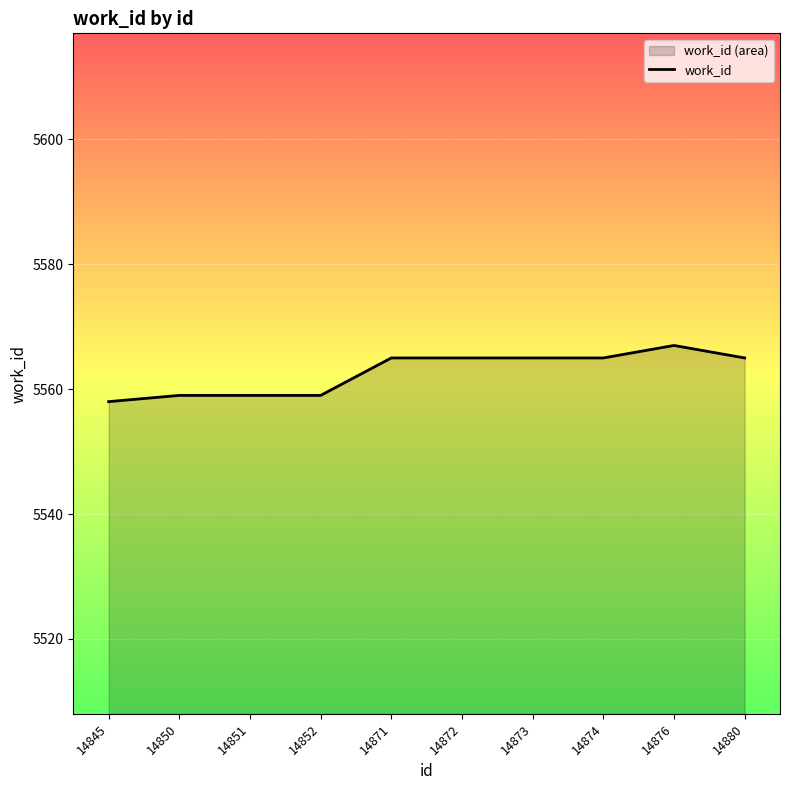

Rank the categories by value from highest to lowest.

14876, 14871, 14872, 14873, 14874, 14880, 14850, 14851, 14852, 14845